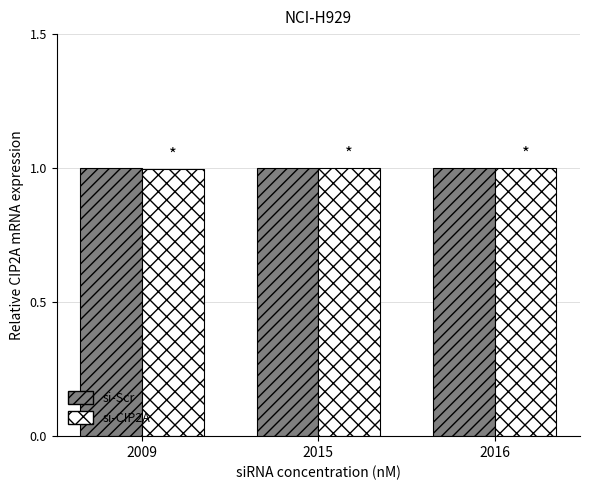

What is the value of the si-CIP2A bar at the 2nd from the left?

1.0